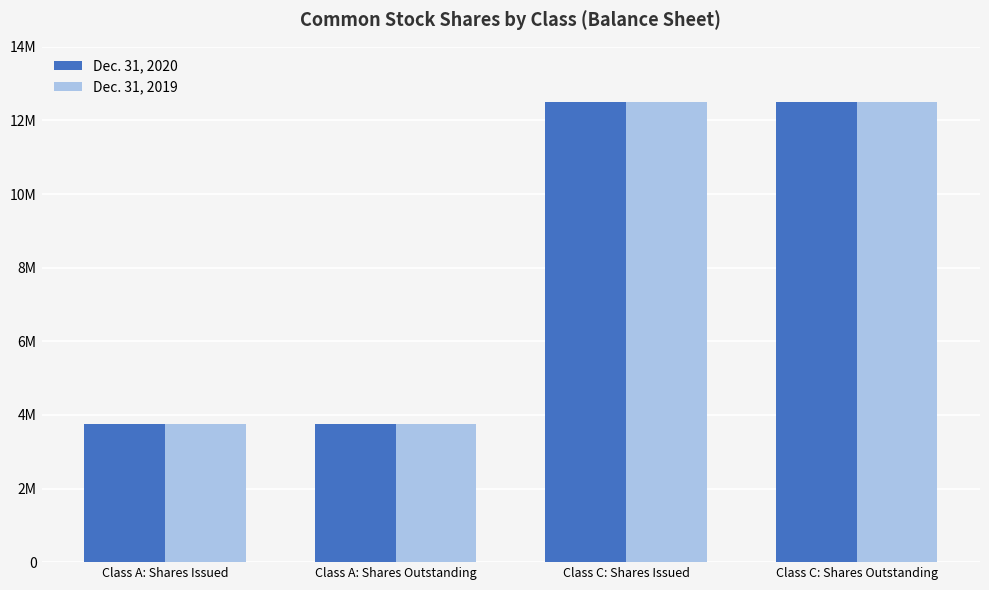

Rank the series at Class C: Shares Issued from lowest to highest value.

Dec. 31, 2020, Dec. 31, 2019